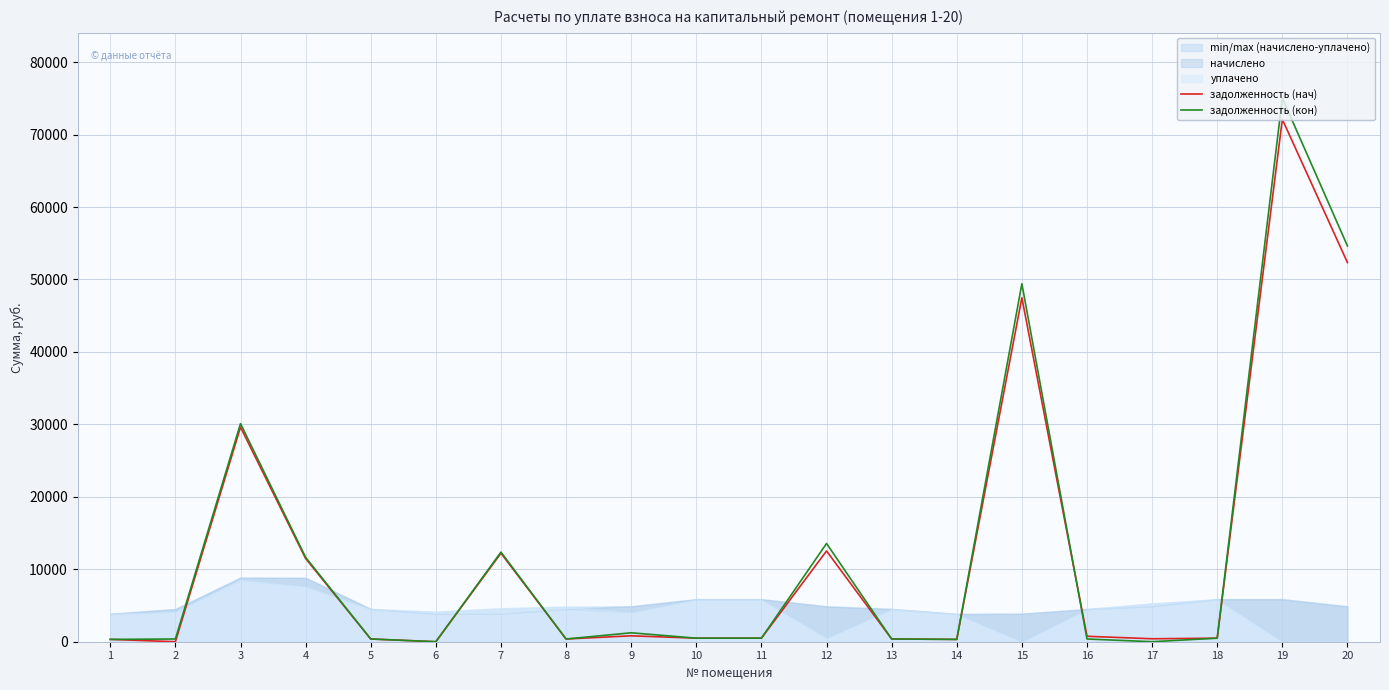

Which has a higher value, 8 or 18?

18